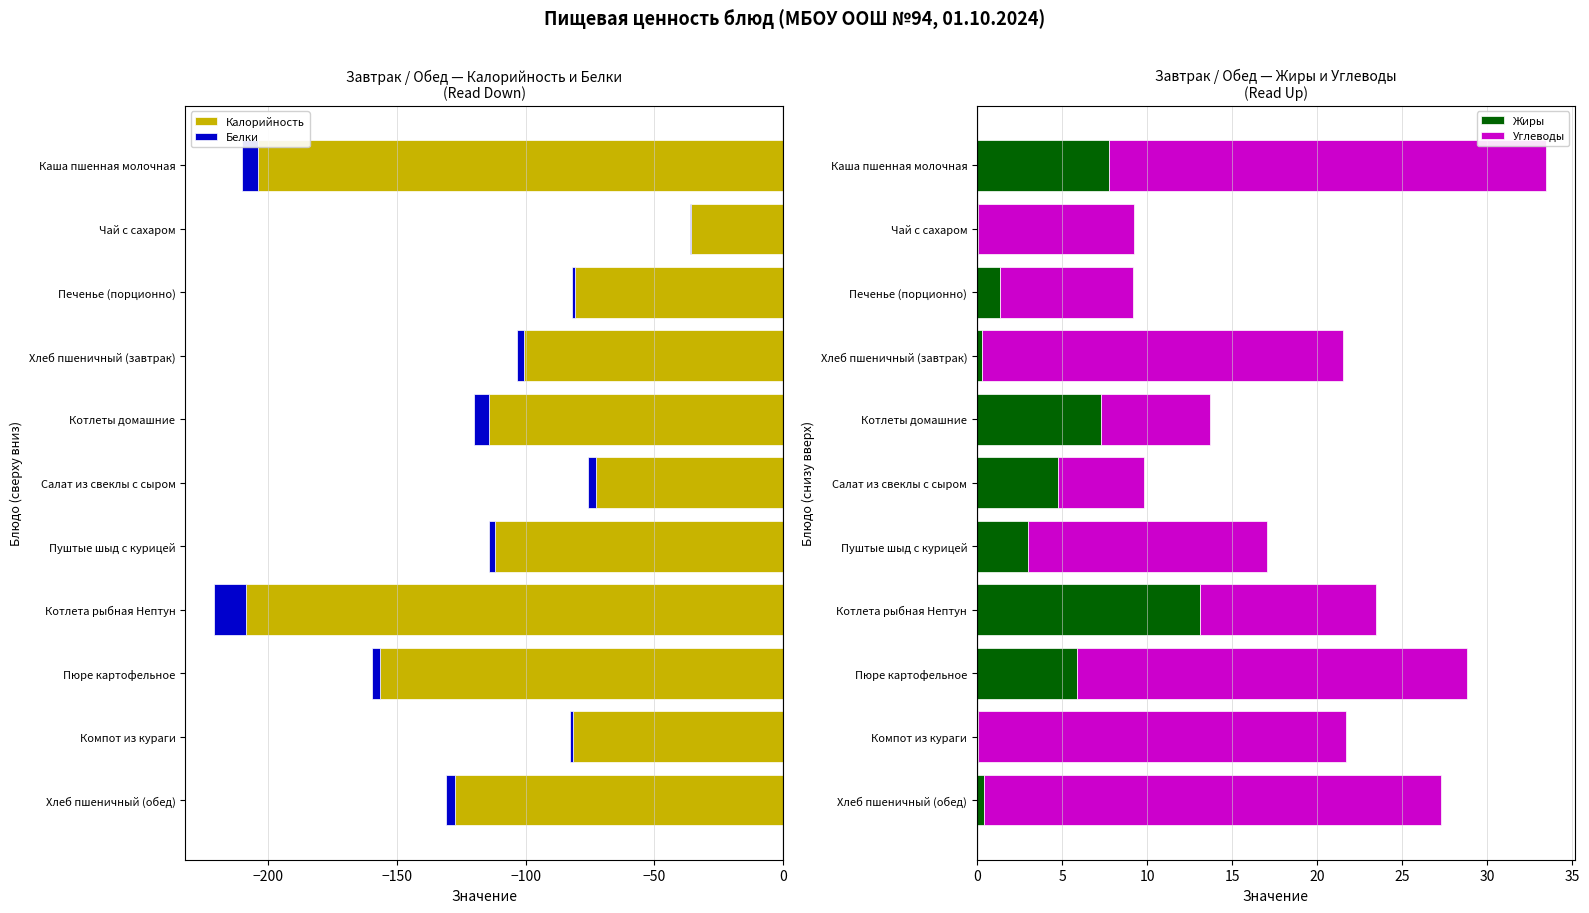

At which label does Жиры reach its peak?

Котлета рыбная Нептун